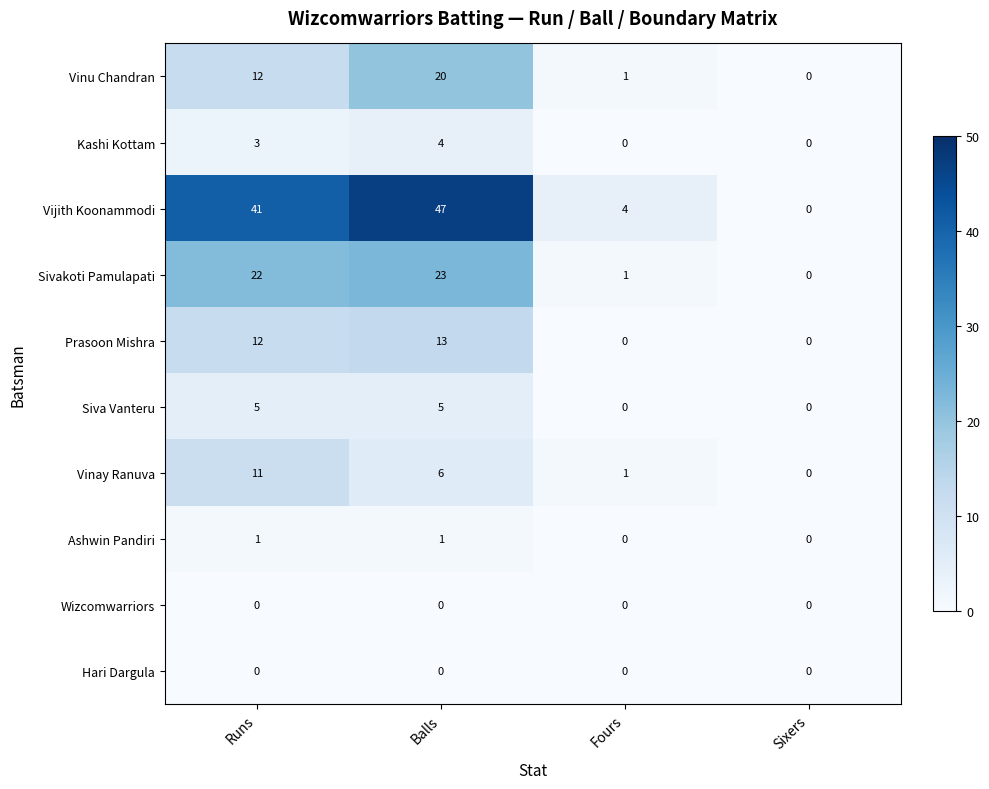

What is the total value across all series at Balls?

119